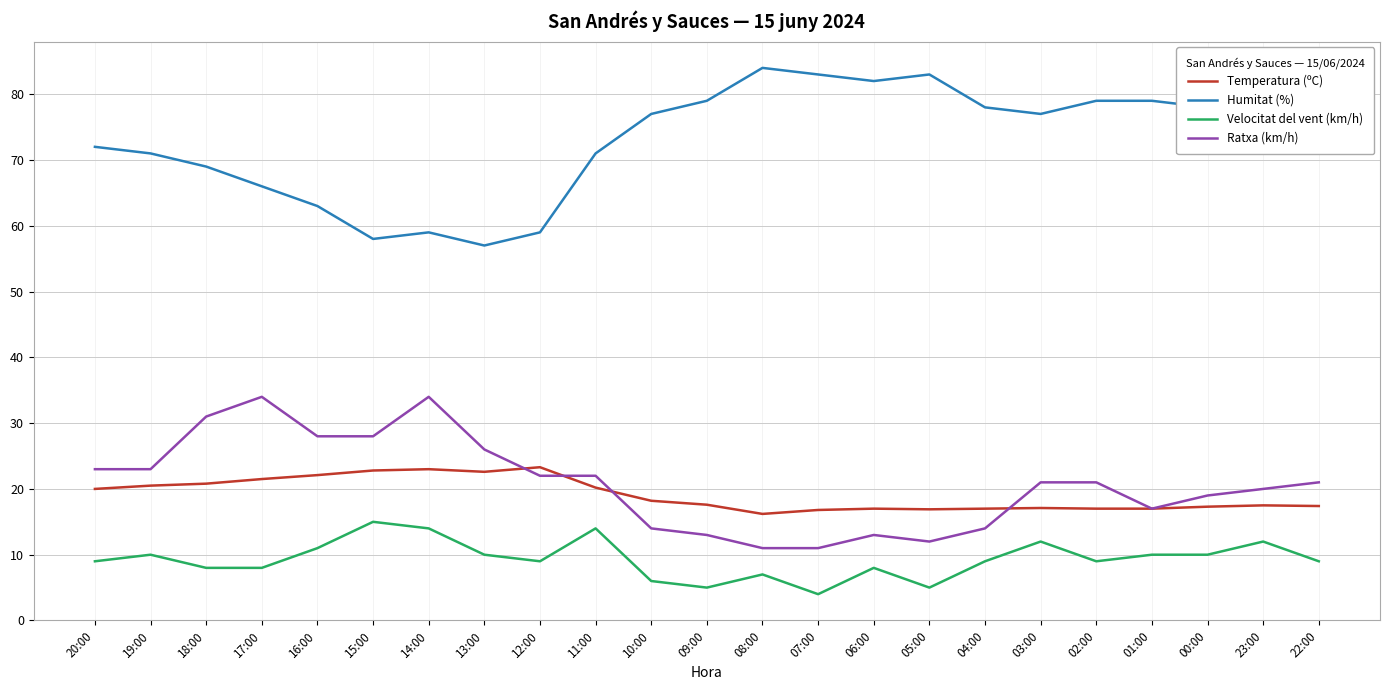

What is the minimum value shown in the chart?

4.0